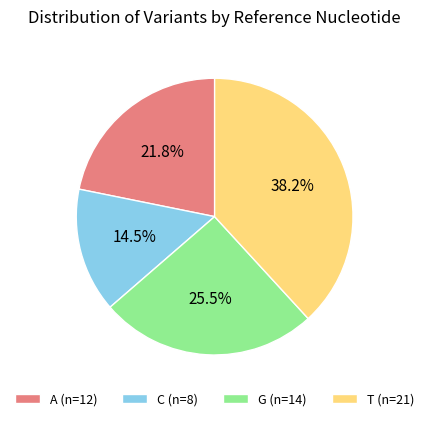

Between C (n=8) and G (n=14), which is larger?

G (n=14)